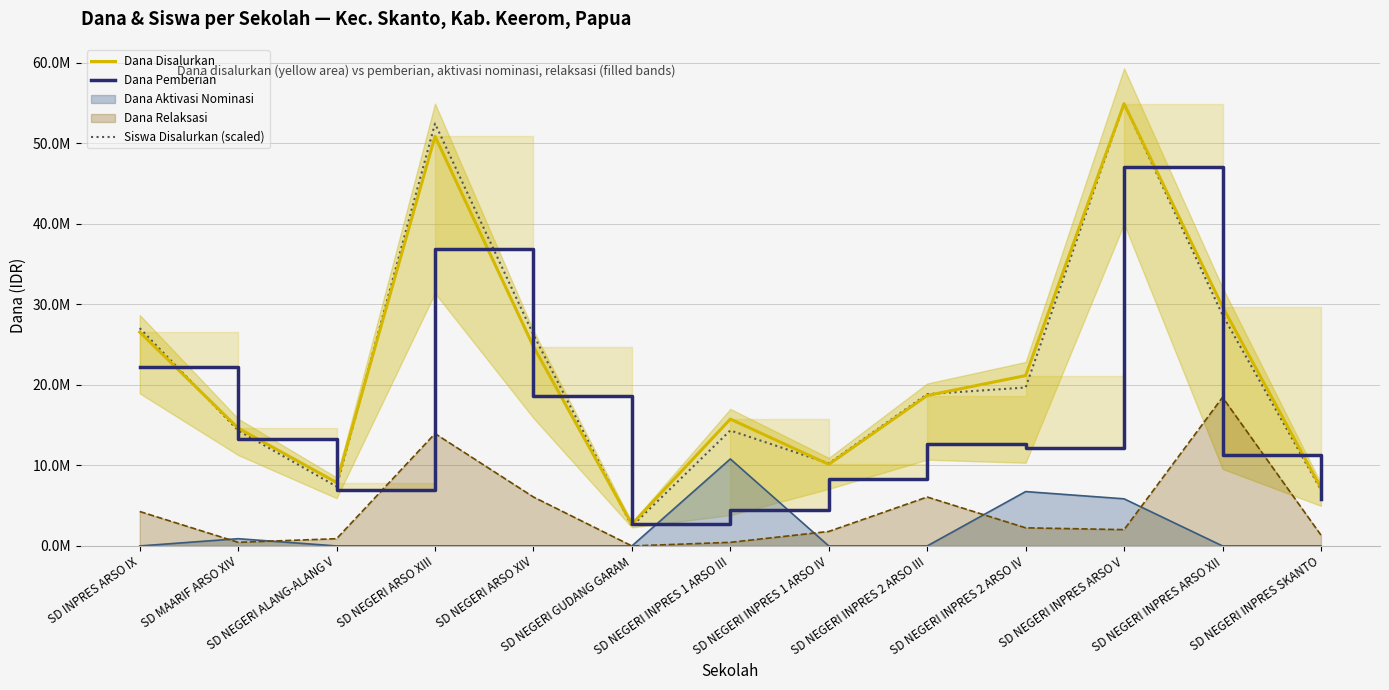

What is the difference between the maximum and second lowest values in the Dana Disalurkan series?

47700000.0